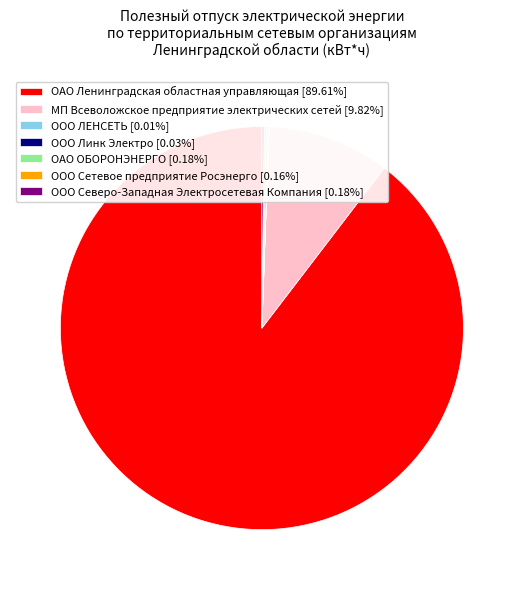

Is there a majority slice in this chart?

Yes